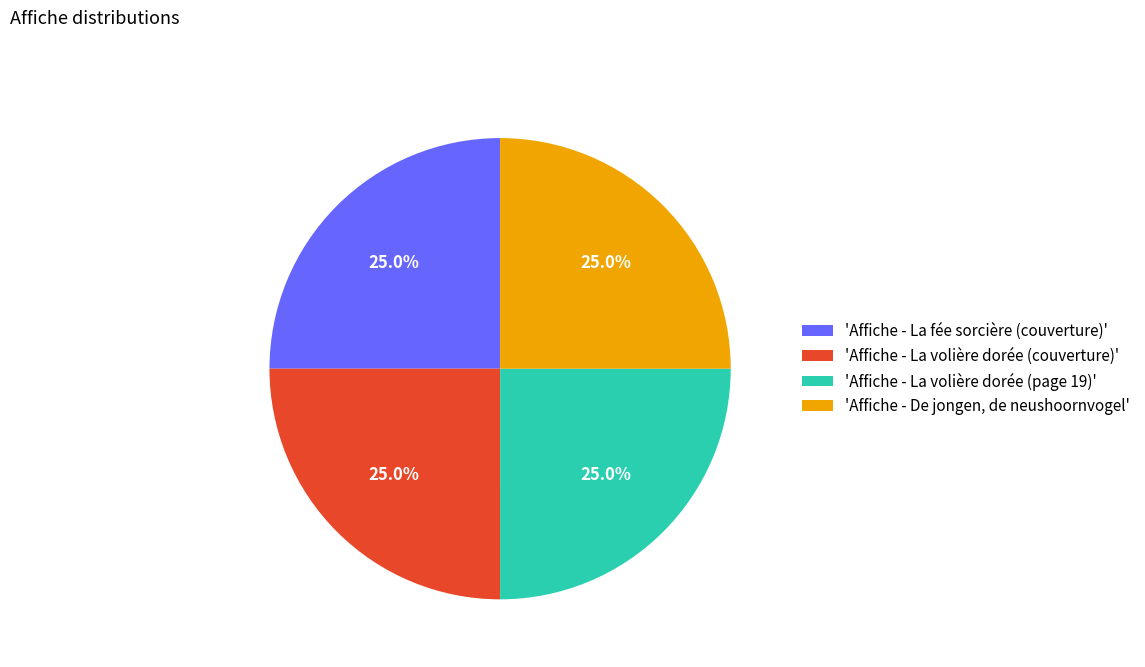

What is the ratio of the value at 'Affiche - La volière dorée (page 19)' to the value at 'Affiche - De jongen, de neushoornvogel'?

1.0